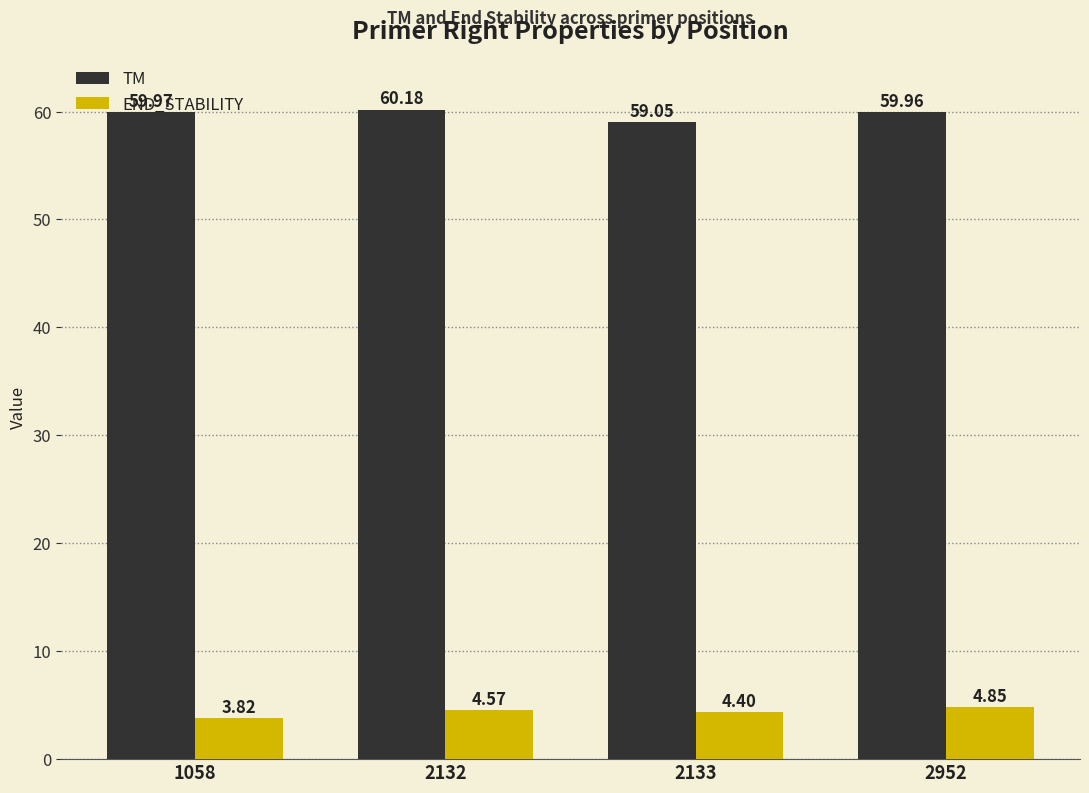

At which label is TM closest to 59?

2133